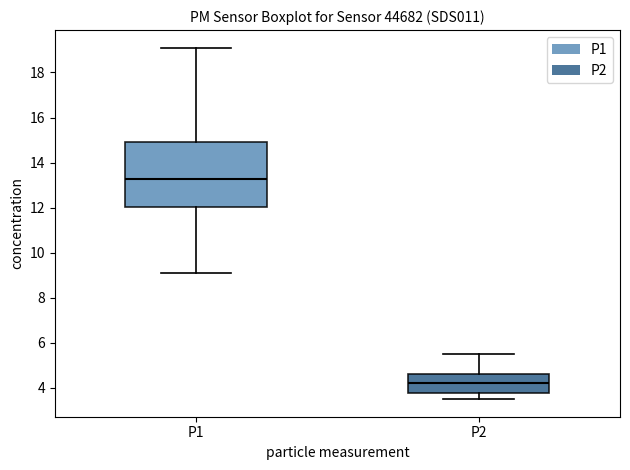

Where is the lower edge of the box for P2 on the y-axis? The values are not printed on the chart, so give them approximately, as read against the axis.

3.8